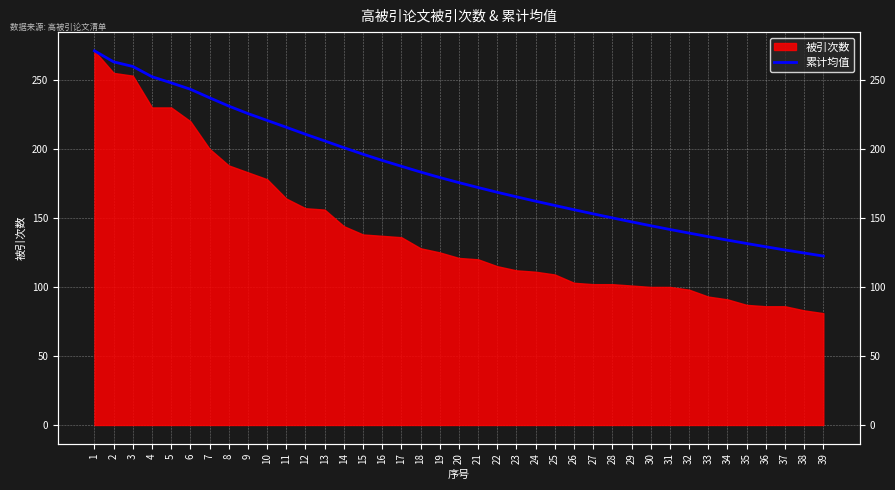

Where does the data first go above 175?

1